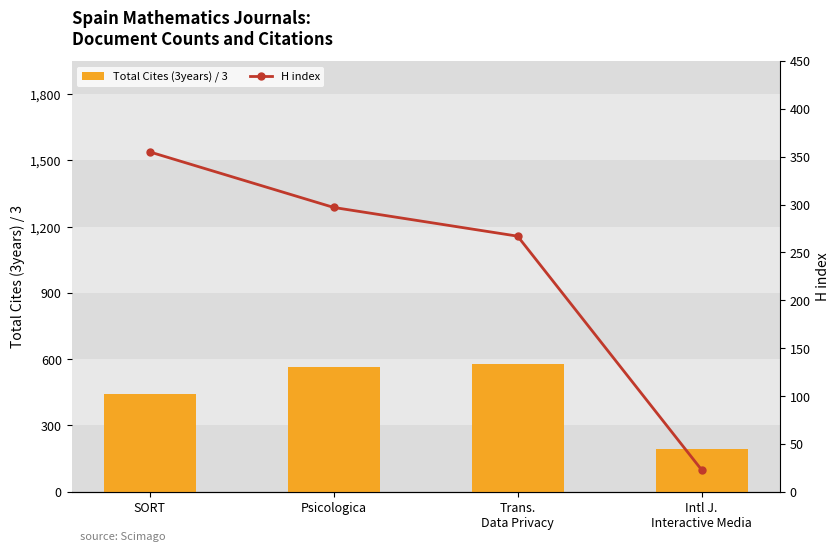

How many categories are shown in the chart?

4